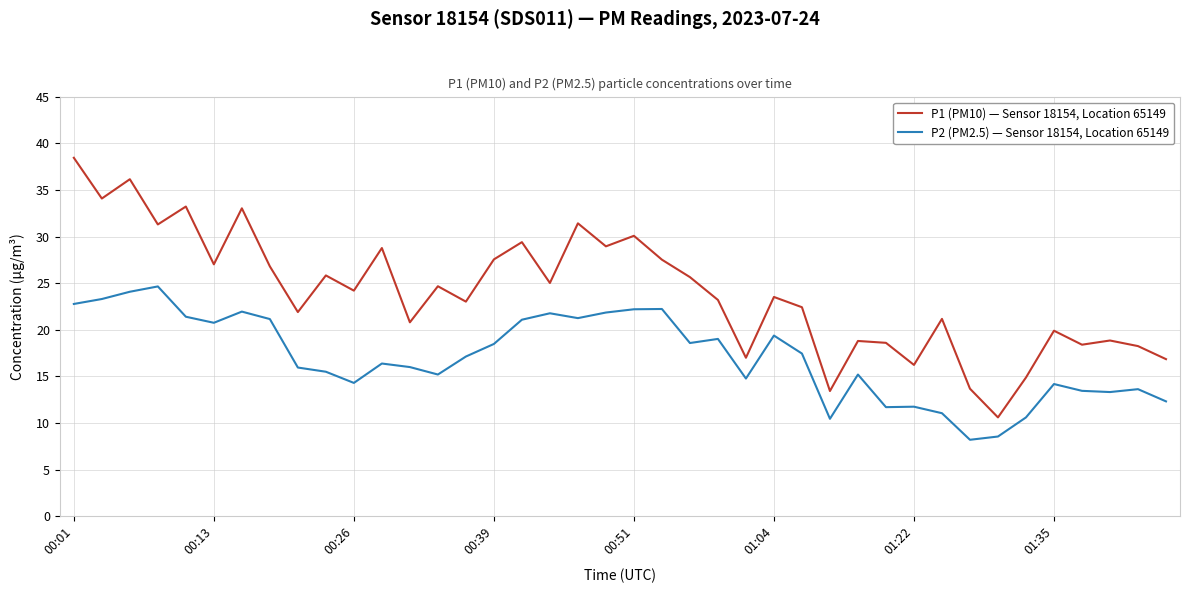

What is the difference between the maximum and second lowest values in the P2 (PM2.5) — Sensor 18154, Location 65149 series?

16.1